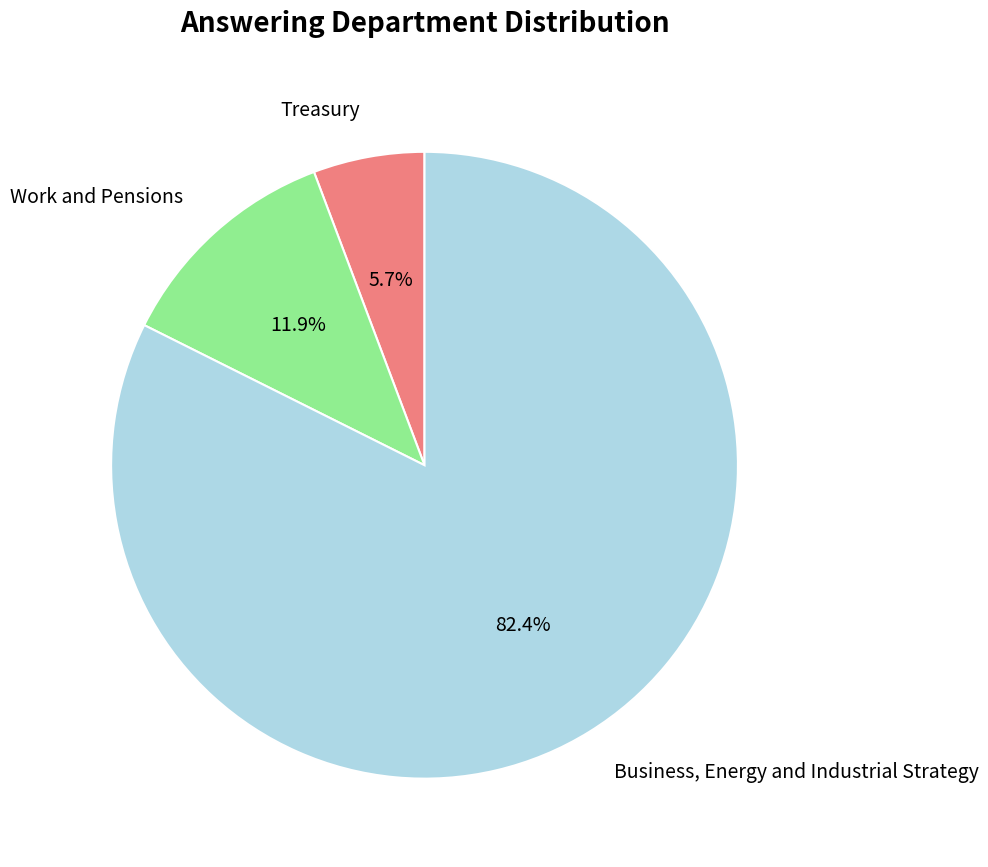

Is there a majority slice in this chart?

Yes